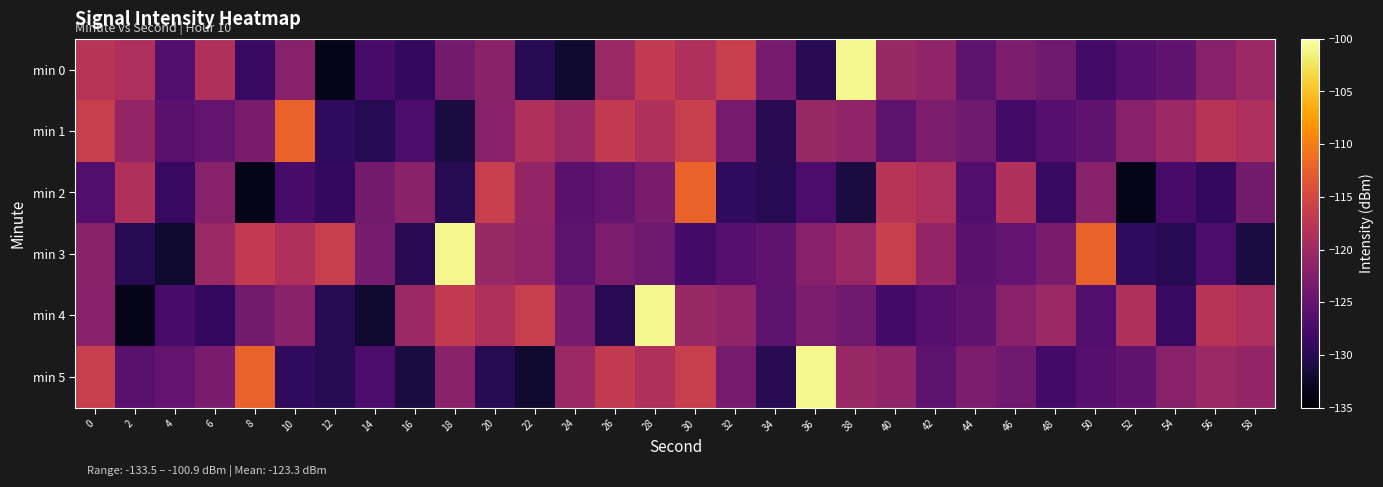

What is the difference between the highest and lowest values at 32?

13.0